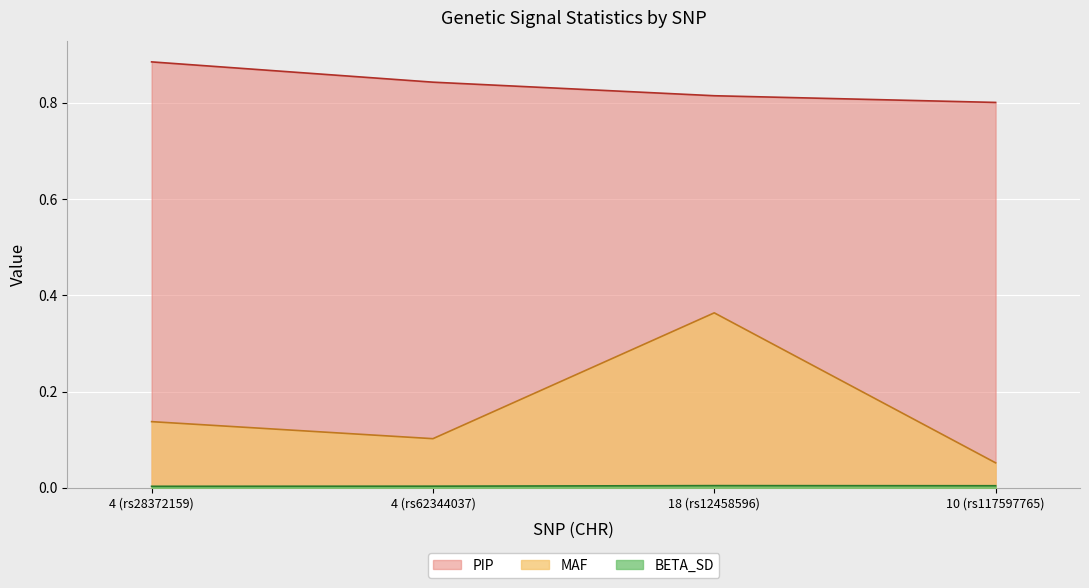

Count the BETA_SD values in the range 0 to 1.

4